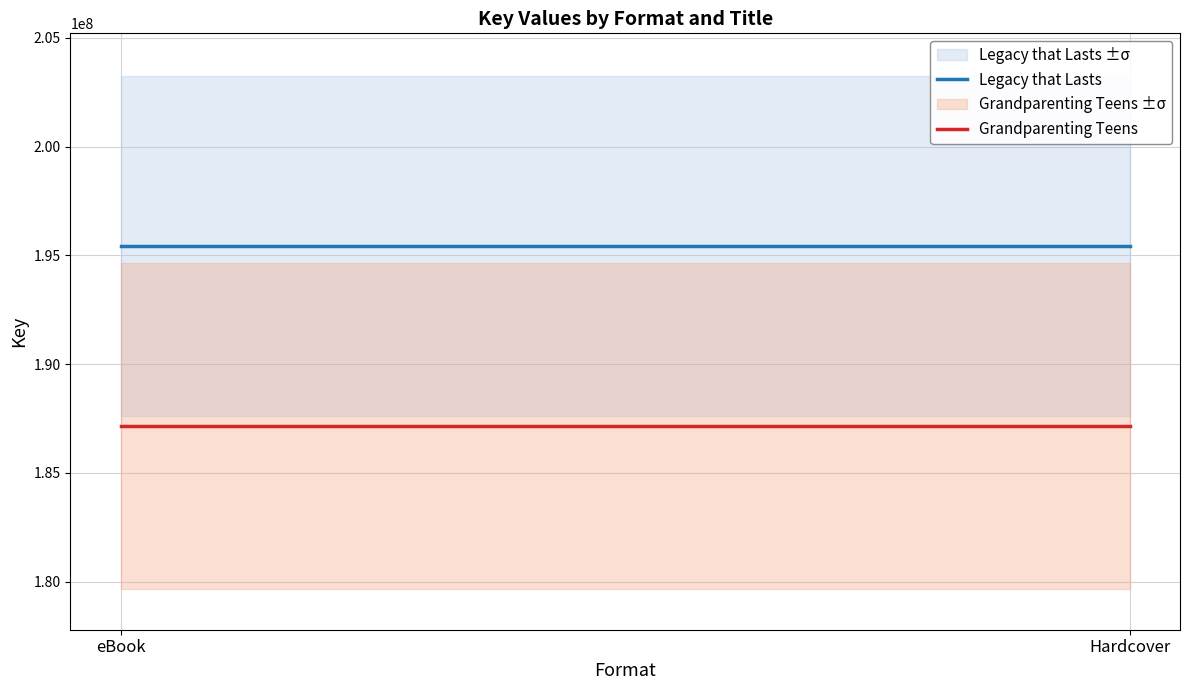

At which label does Legacy that Lasts reach its minimum?

eBook